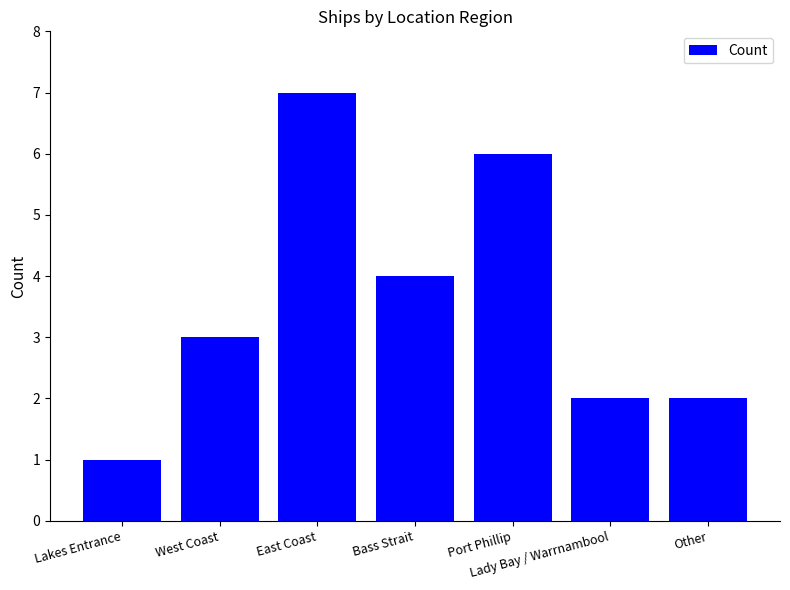

How many data points does each series have?

7